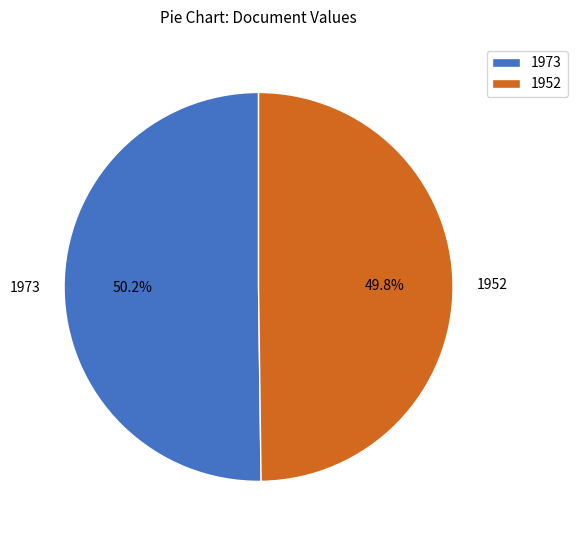

To the nearest percent, what percentage of the pie is 1952?

50%